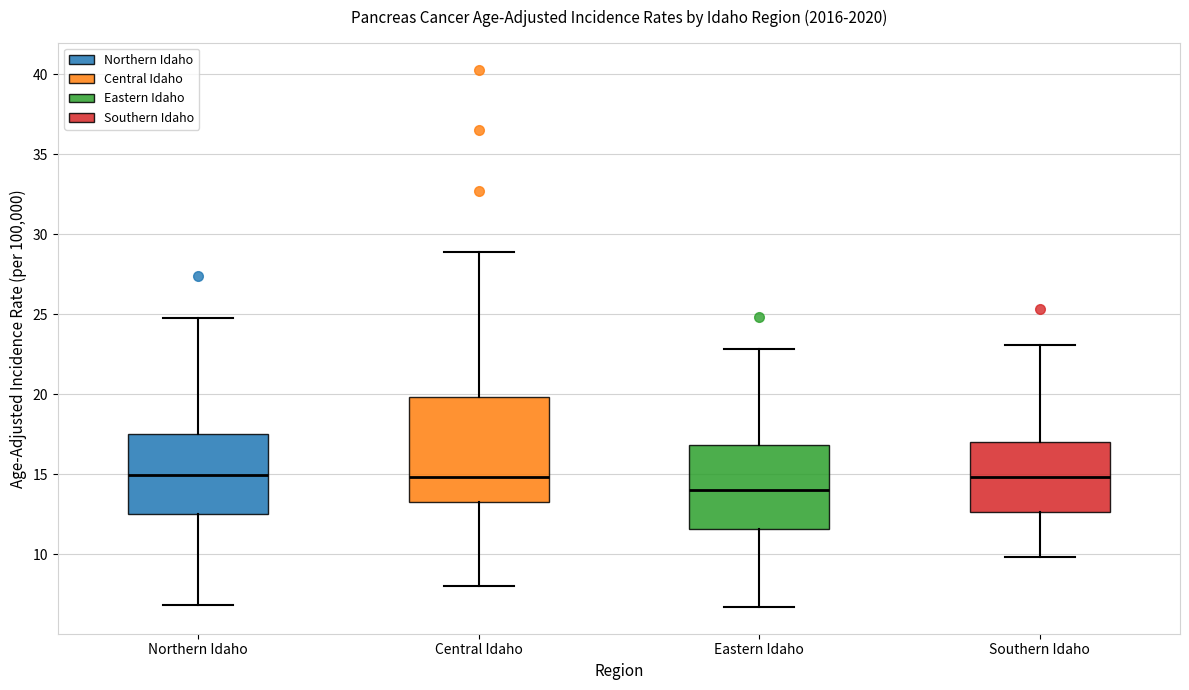

Which box has the lowest median line?

Eastern Idaho